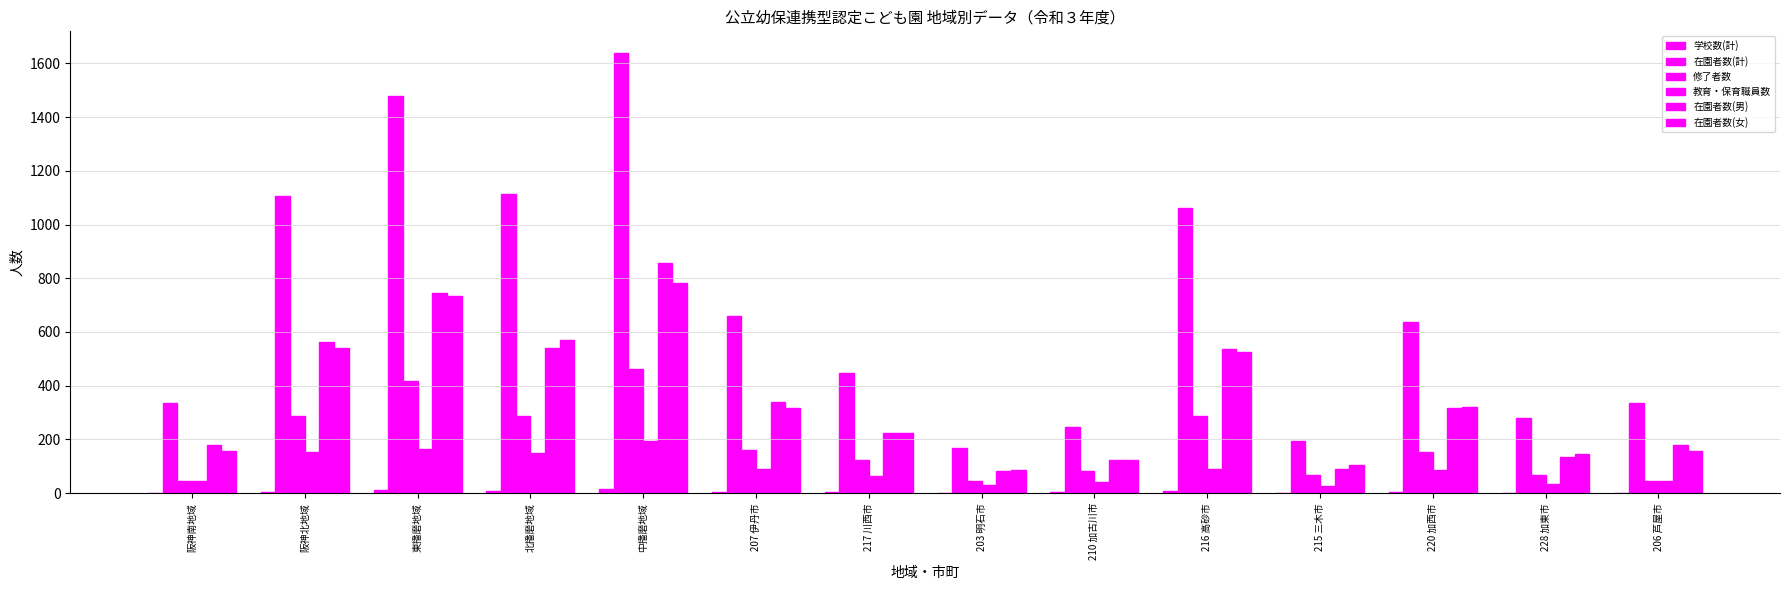

How many series are shown in this chart?

6